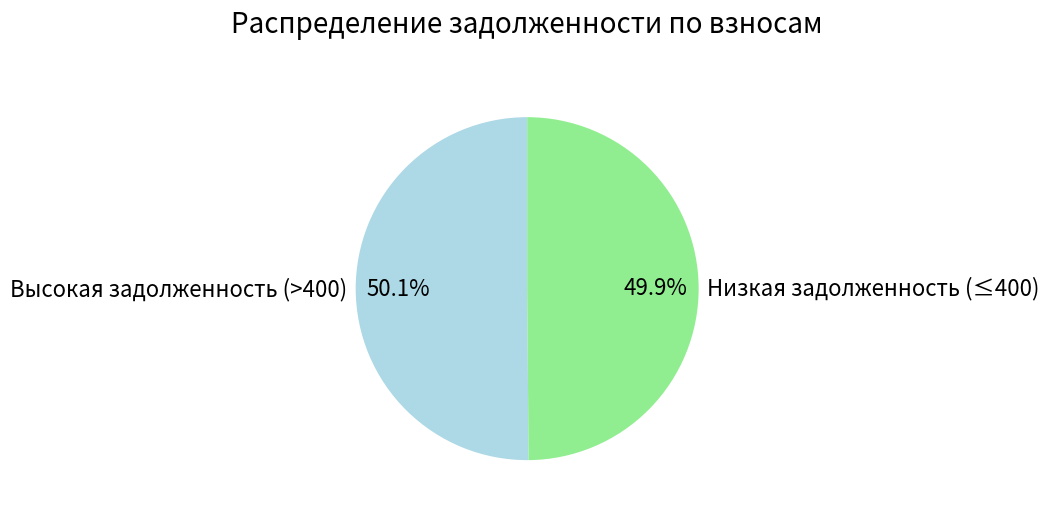

Approximately how many times larger is the value at Высокая задолженность (>400) compared to Низкая задолженность (≤400)?

1.0